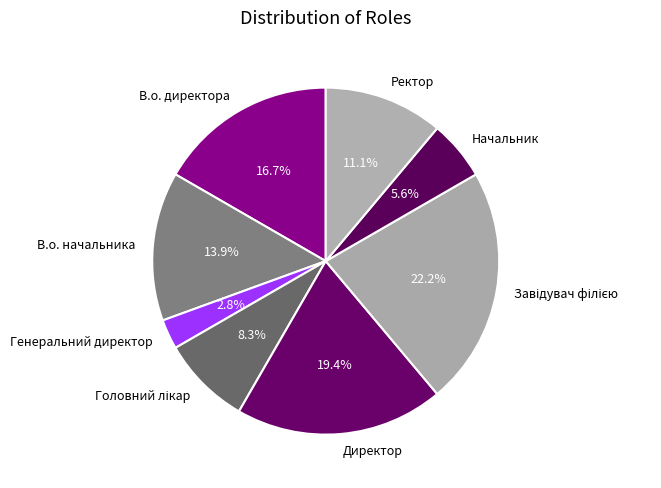

What percentage is the Директор slice, to the nearest percent?

19%